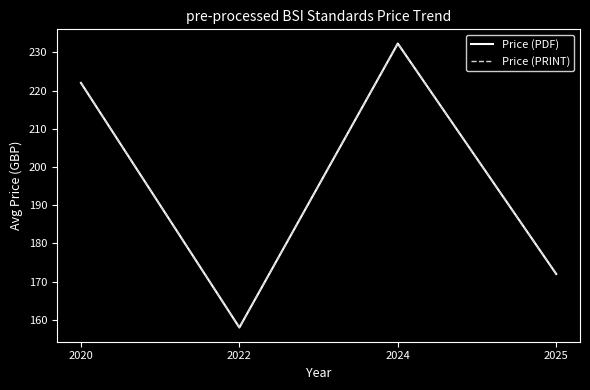

What is the total value across all series at 2025?

344.0